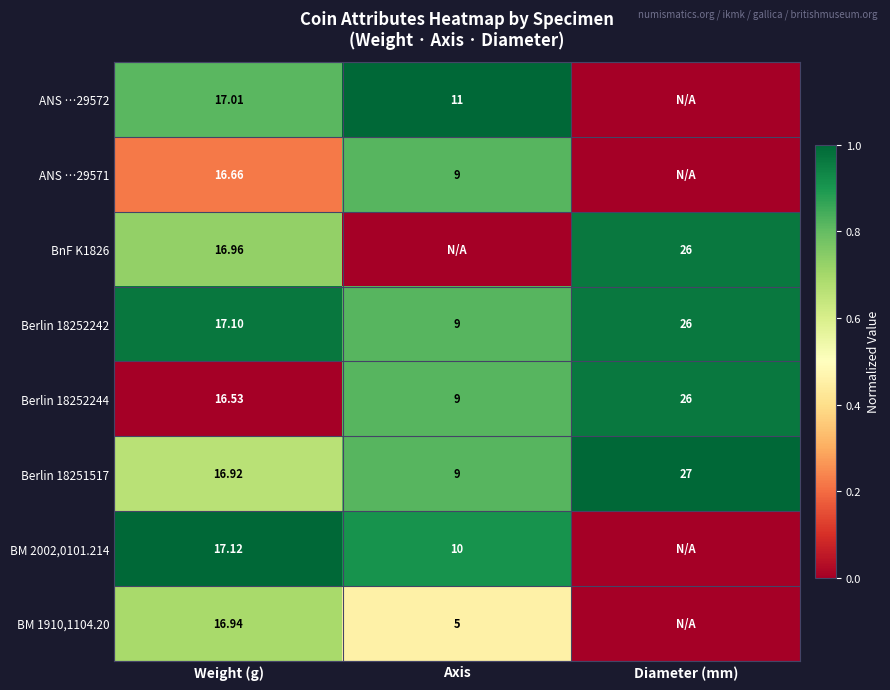

At which label does Berlin 18251517 first exceed 16?

Weight (g)